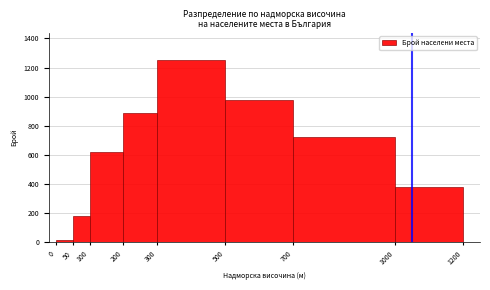

How tall is the bar that spans 200 to 300 on the x-axis? The values are not printed on the chart, so give them approximately, as read against the axis.

900